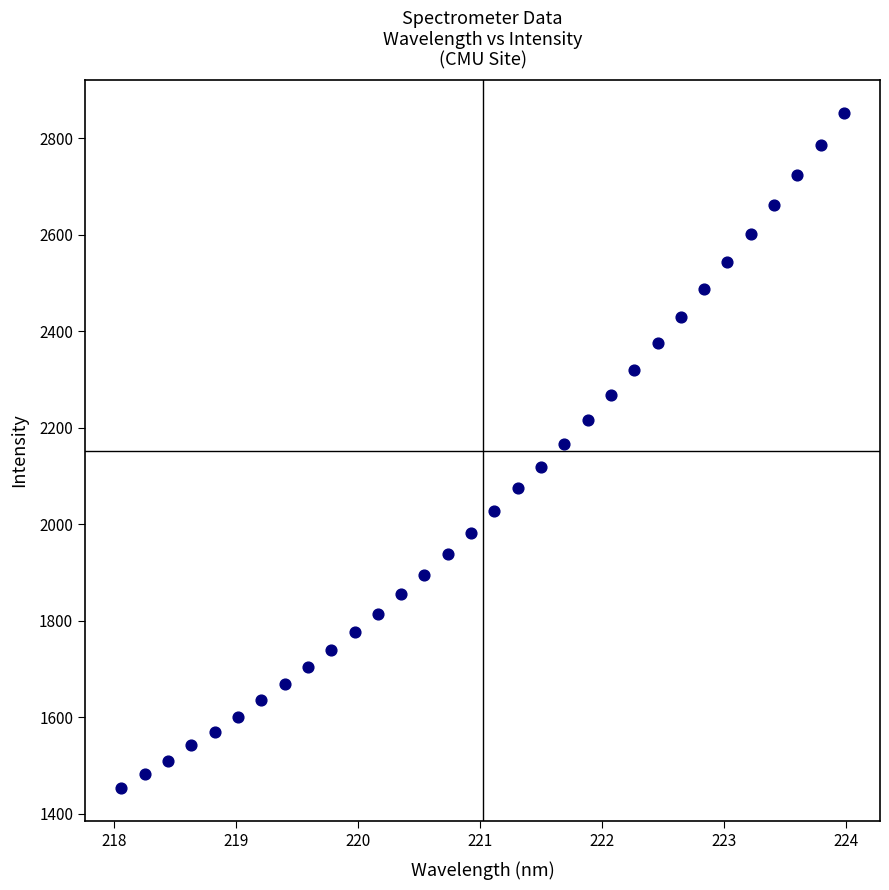

What is the range of Y values (max minus min)?

1396.8